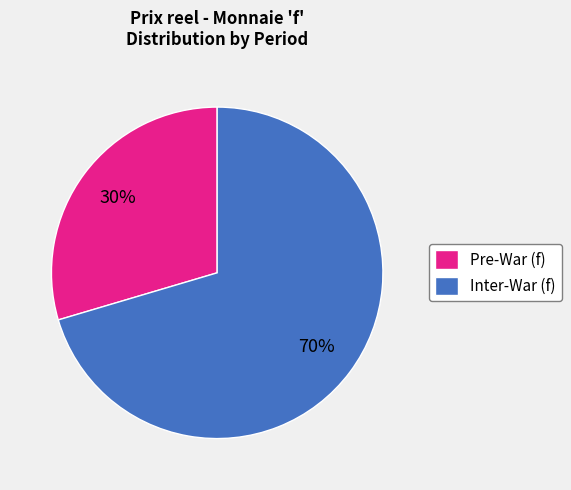

To the nearest percent, what is the combined percentage of Inter-War (f) and Pre-War (f)?

100%